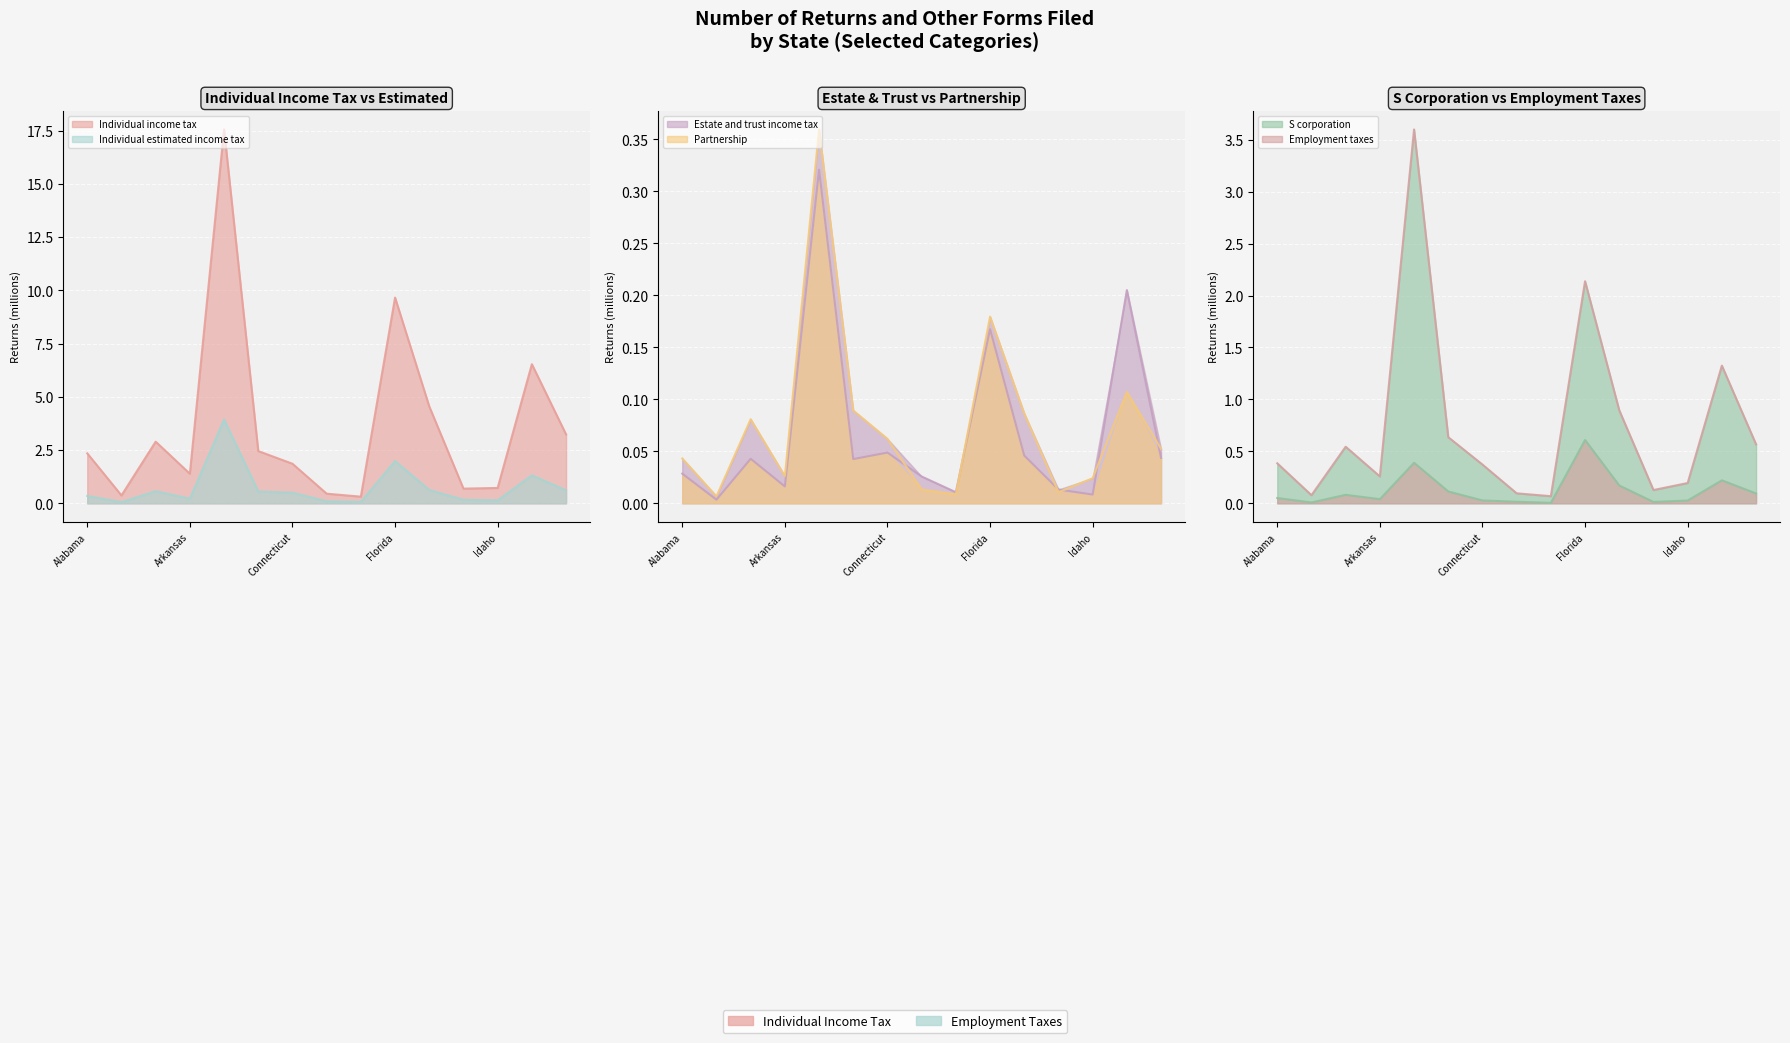

Reading right to left, list all the values displayed in this chart.

Individual income tax: 3.2	6.5	0.7	0.7	4.5	9.7	0.3	0.5	1.9	2.5	17.6	1.4	2.9	0.4	2.3
Individual estimated income tax: 0.6	1.3	0.1	0.2	0.6	2.0	0.1	0.1	0.5	0.6	3.9	0.2	0.6	0.1	0.3
Estate and trust income tax: 0.0	0.2	0.0	0.0	0.0	0.2	0.0	0.0	0.0	0.0	0.3	0.0	0.0	0.0	0.0
Partnership: 0.1	0.1	0.0	0.0	0.1	0.2	0.0	0.0	0.1	0.1	0.4	0.0	0.1	0.0	0.0
S corporation: 0.1	0.2	0.0	0.0	0.2	0.6	0.0	0.0	0.0	0.1	0.4	0.0	0.1	0.0	0.1
Employment taxes: 0.6	1.3	0.2	0.1	0.9	2.1	0.1	0.1	0.4	0.6	3.6	0.3	0.5	0.1	0.4